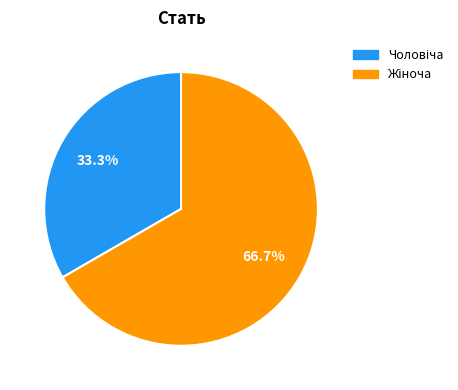

Is there a majority slice in this chart?

Yes